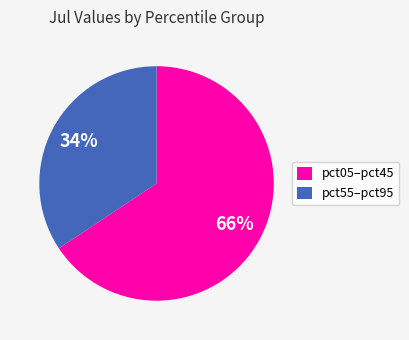

To the nearest percent, what percentage of the pie is pct55–pct95?

34%